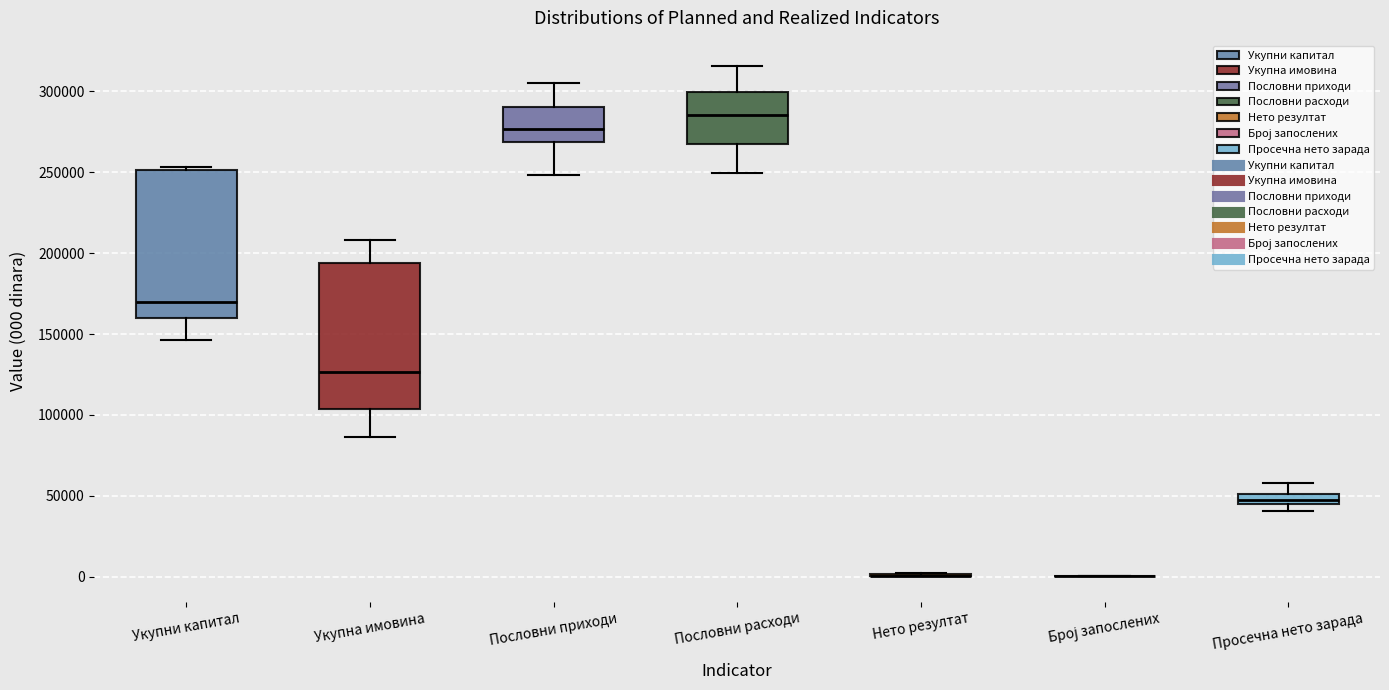

Where does the lower whisker of the box for Укупни капитал end on the y-axis? The values are not printed on the chart, so give them approximately, as read against the axis.

145000